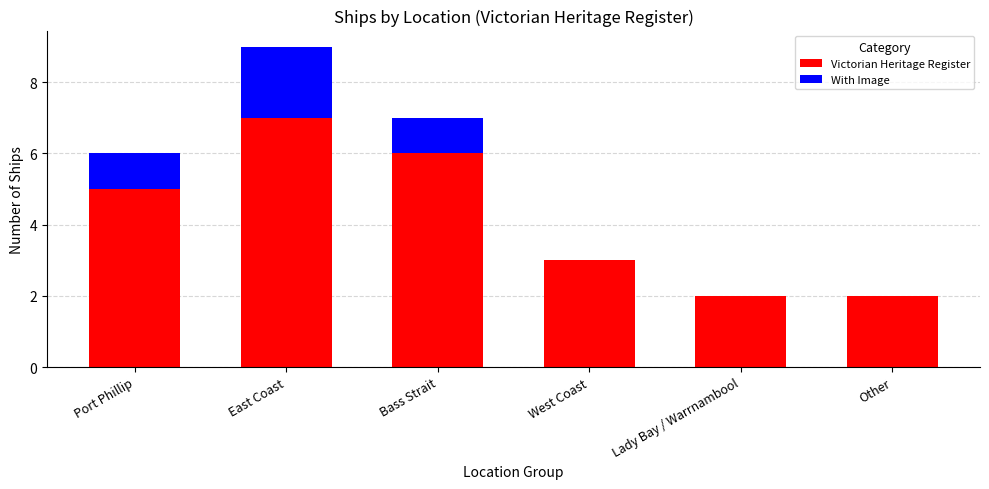

True or false: Victorian Heritage Register has a value of 6 at Bass Strait.

True